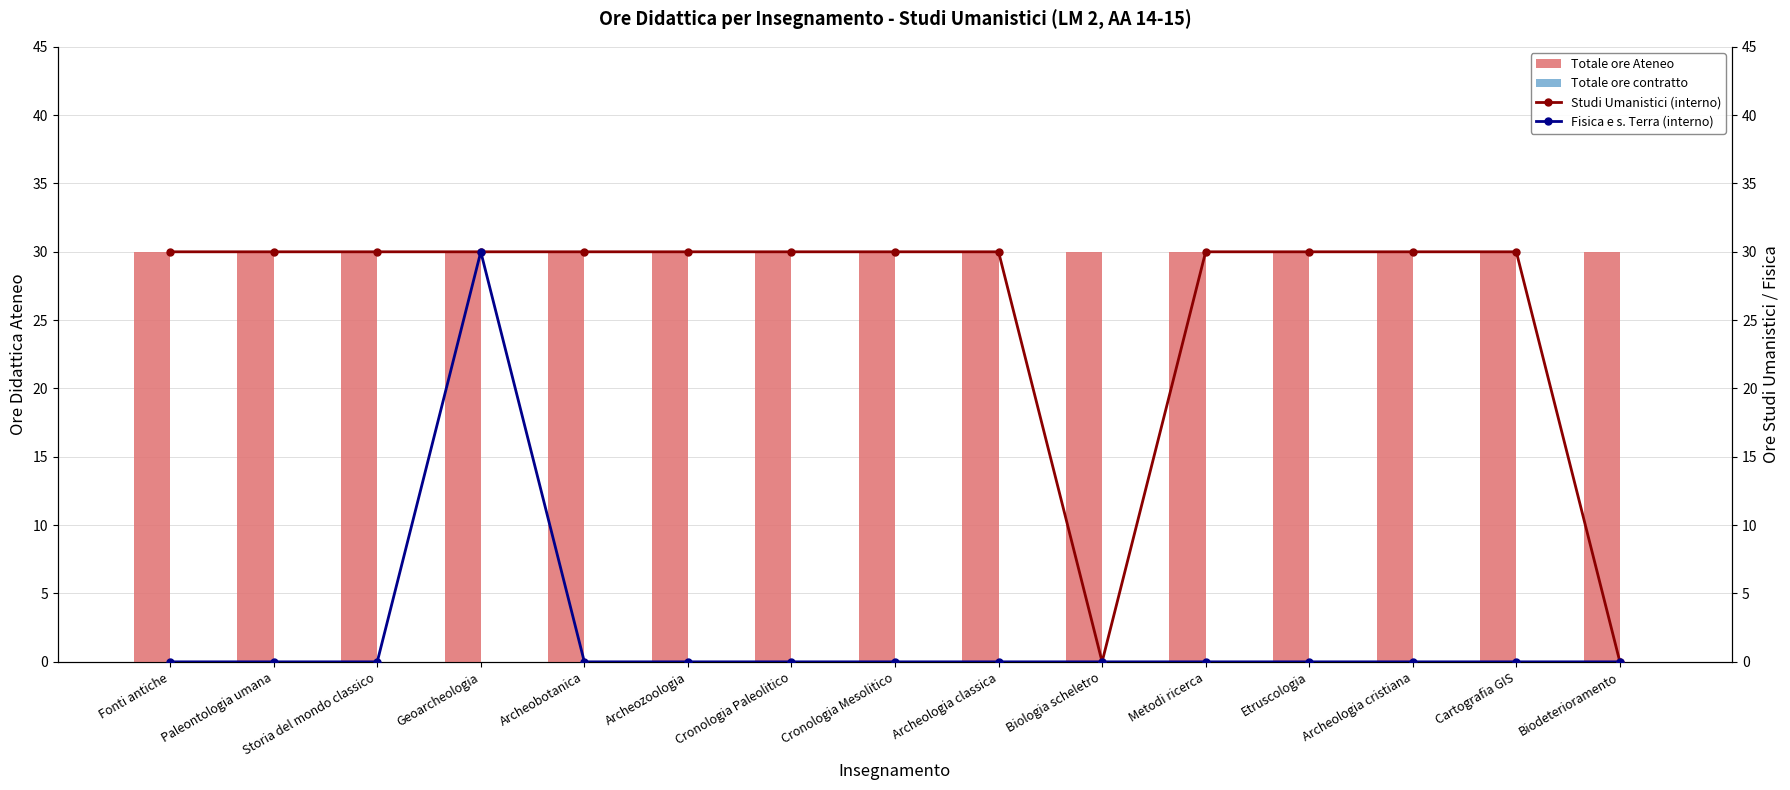

What are all the series names shown in the legend?

Totale ore Ateneo, Totale ore contratto, Studi Umanistici (interno), Fisica e s. Terra (interno)